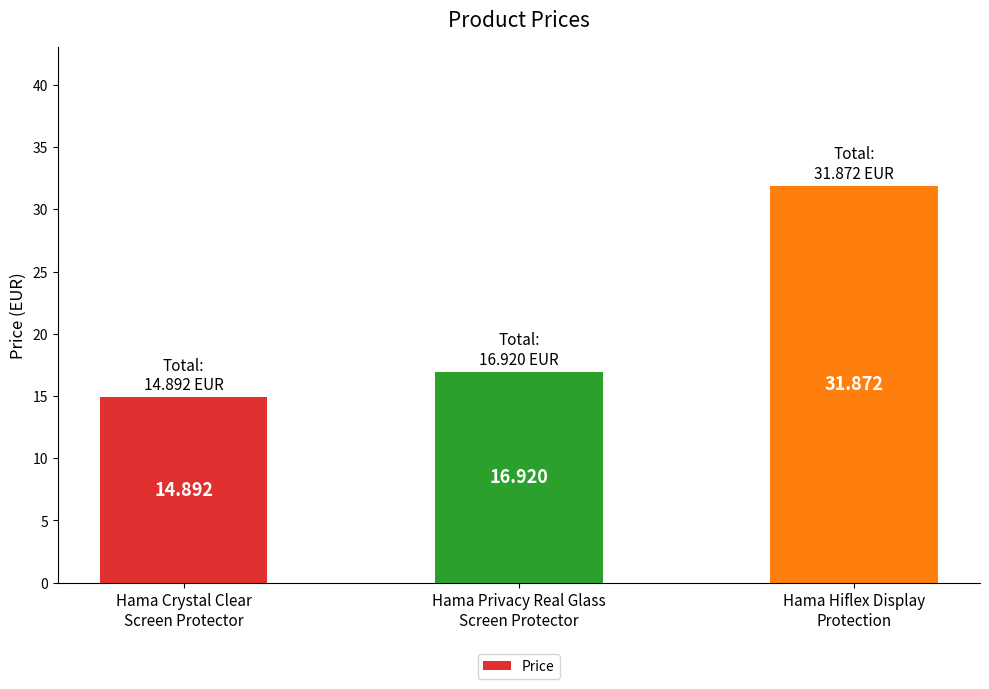

What is the smallest value displayed?

14.9